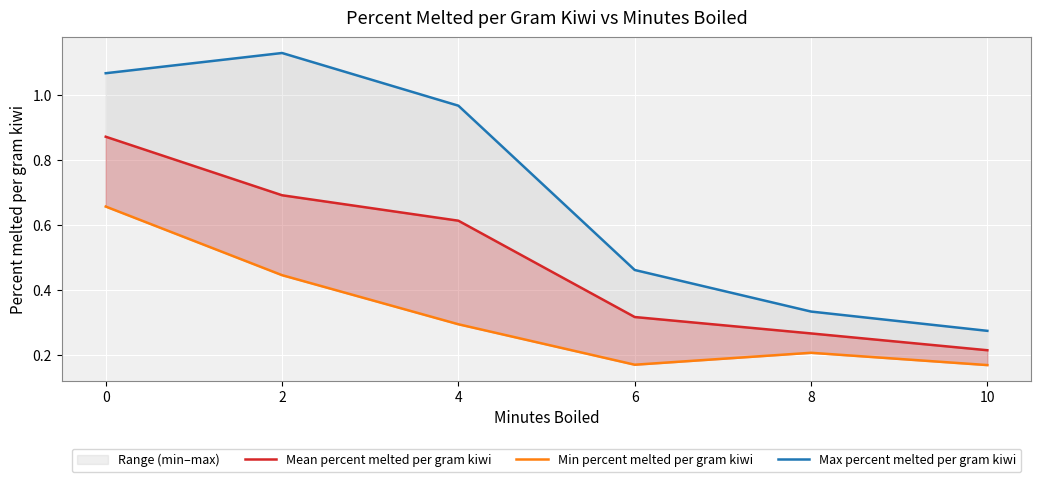

Is it true that Min percent melted per gram kiwi equals 0.3 at 10?

False